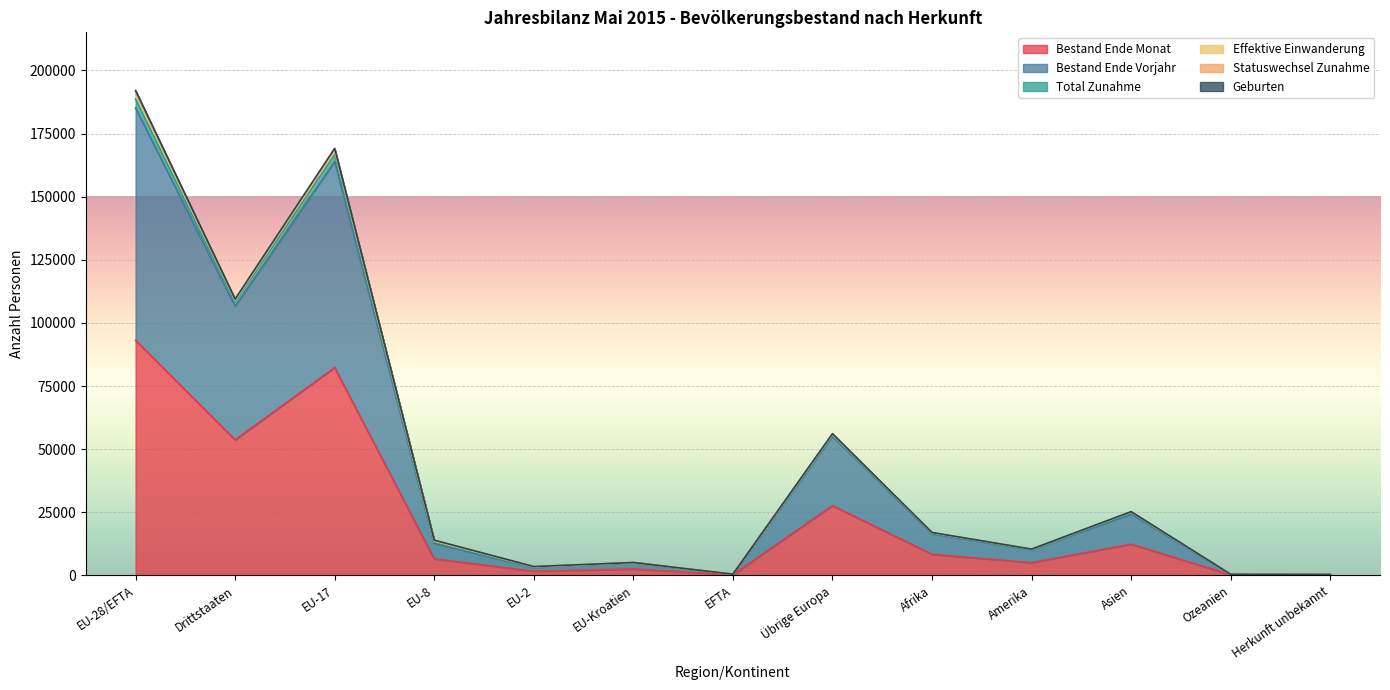

Which category has the highest value in the Bestand Ende Monat series?

EU-28/EFTA